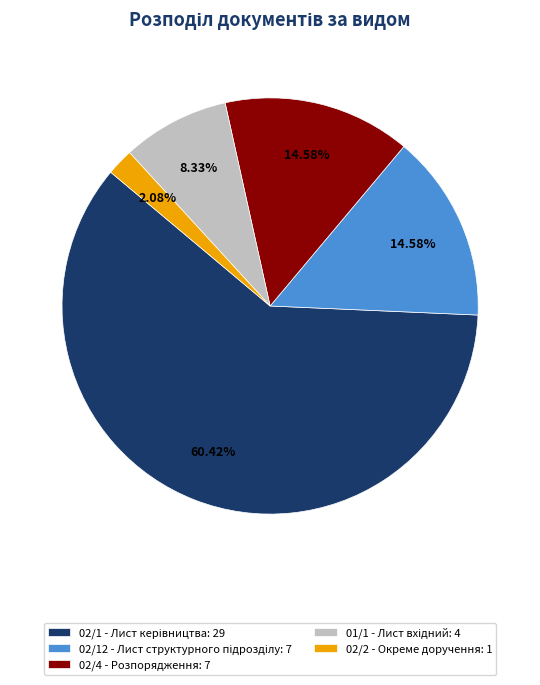

Does any single category account for the majority?

Yes